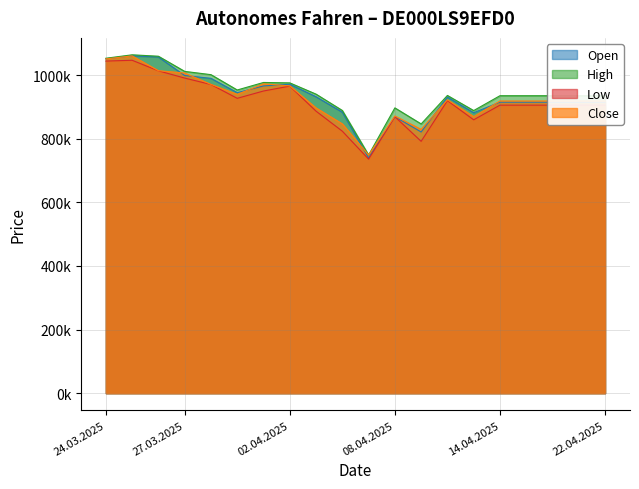

What is the difference between the highest and lowest values at 16.04.2025?

29591